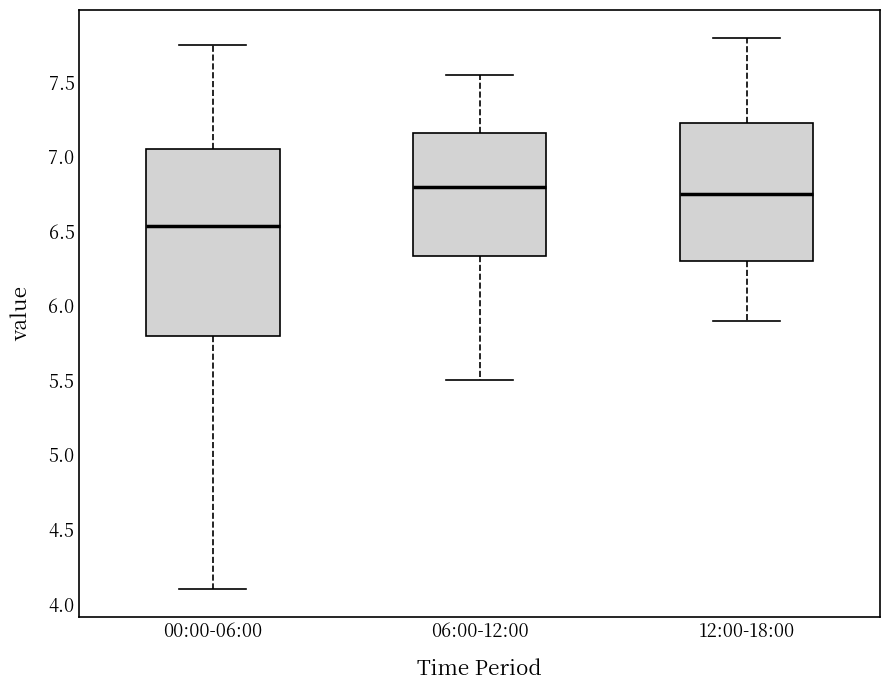

Reading left to right, read every box against the y-axis: the position of its median line, the range the box covers, and the ends of its whiskers. The values are not printed on the chart, so give them approximately, as read against the axis.

00:00-06:00: median 6.55, box 5.80 to 7.05, whiskers 4.10 to 7.75
06:00-12:00: median 6.80, box 6.35 to 7.15, whiskers 5.50 to 7.55
12:00-18:00: median 6.75, box 6.30 to 7.25, whiskers 5.90 to 7.80